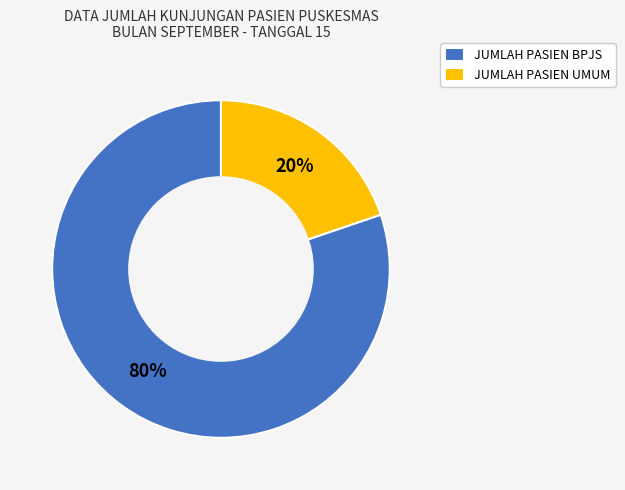

Between JUMLAH PASIEN UMUM and JUMLAH PASIEN BPJS, which is larger?

JUMLAH PASIEN BPJS